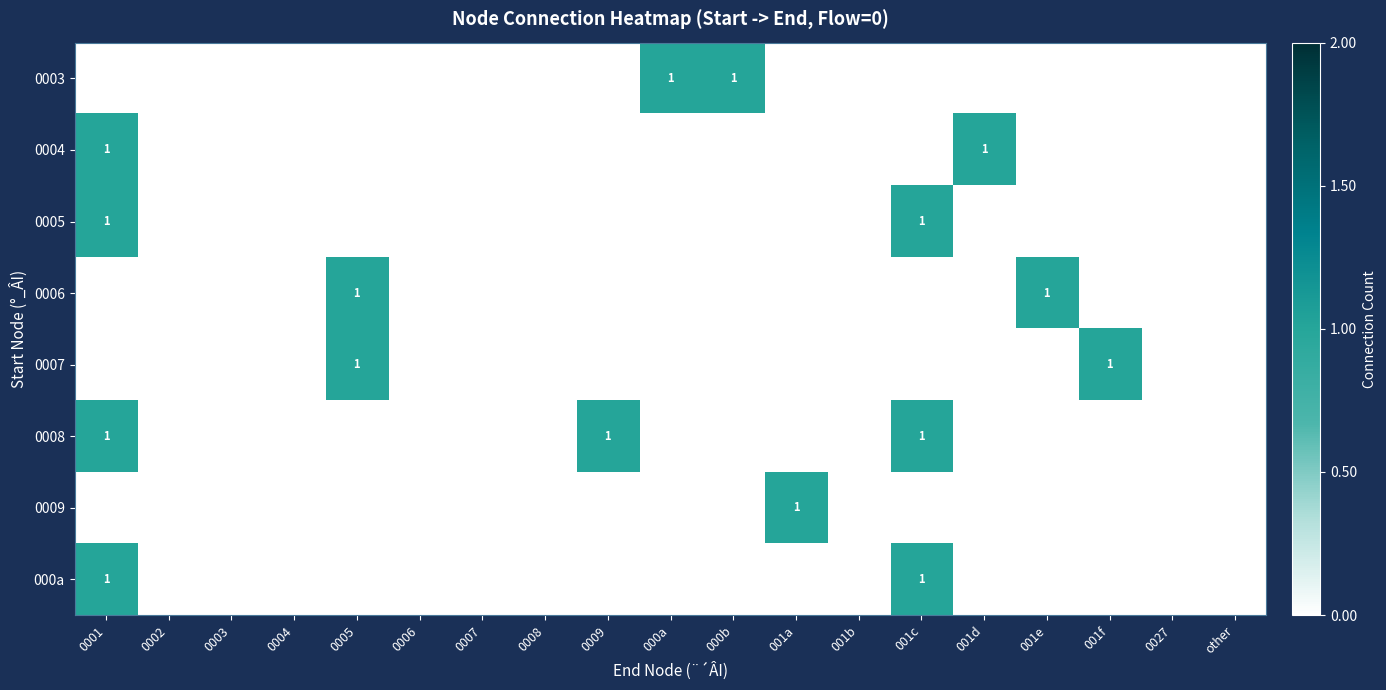

Is it true that 0004 equals 1 at 0001?

True